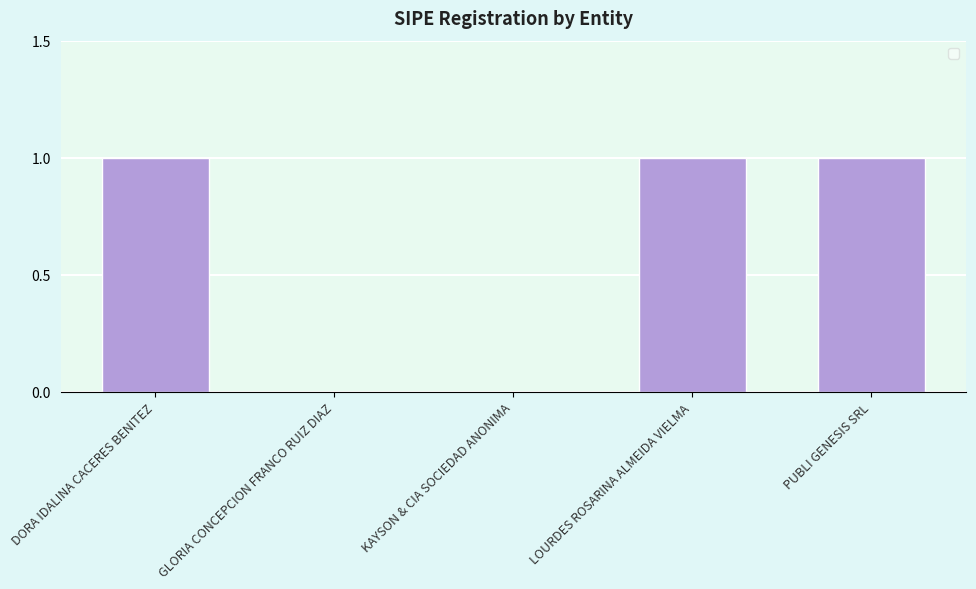

Which has a higher value, GLORIA CONCEPCION FRANCO RUIZ DIAZ or PUBLI GENESIS SRL?

PUBLI GENESIS SRL